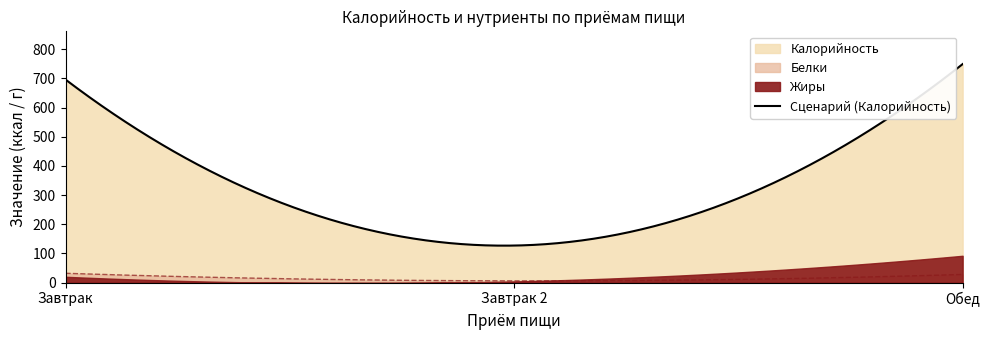

What is the difference between the maximum and minimum values in the Жиры series?

88